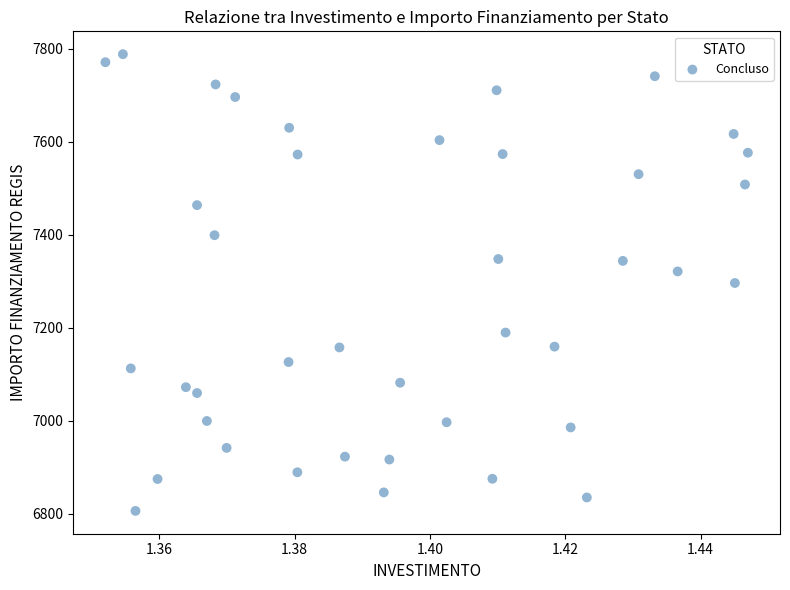

What is the range of Y values (max minus min)?

981.4